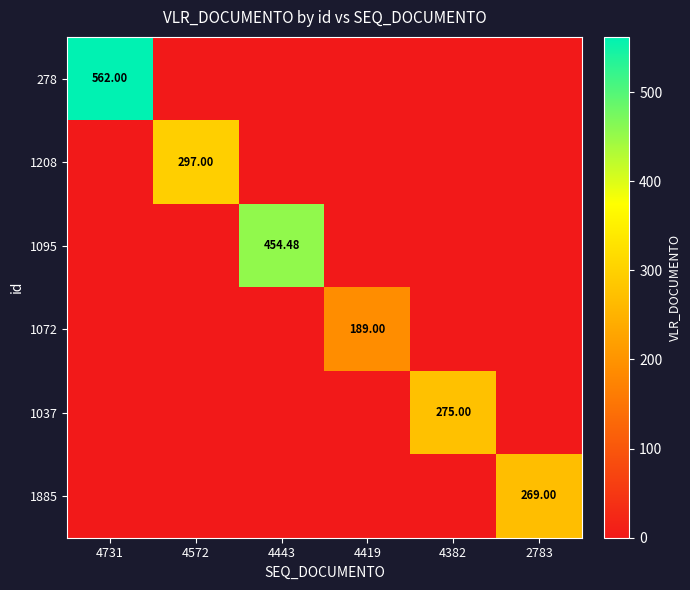

How many categories are shown in the chart?

6